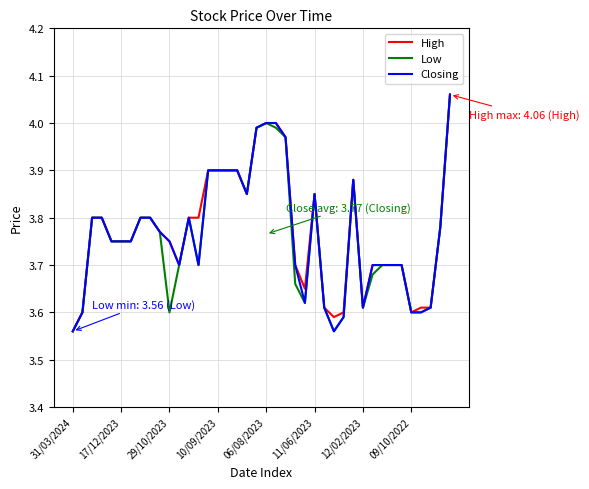

True or false: Closing has more than 0 interior local peaks.

True